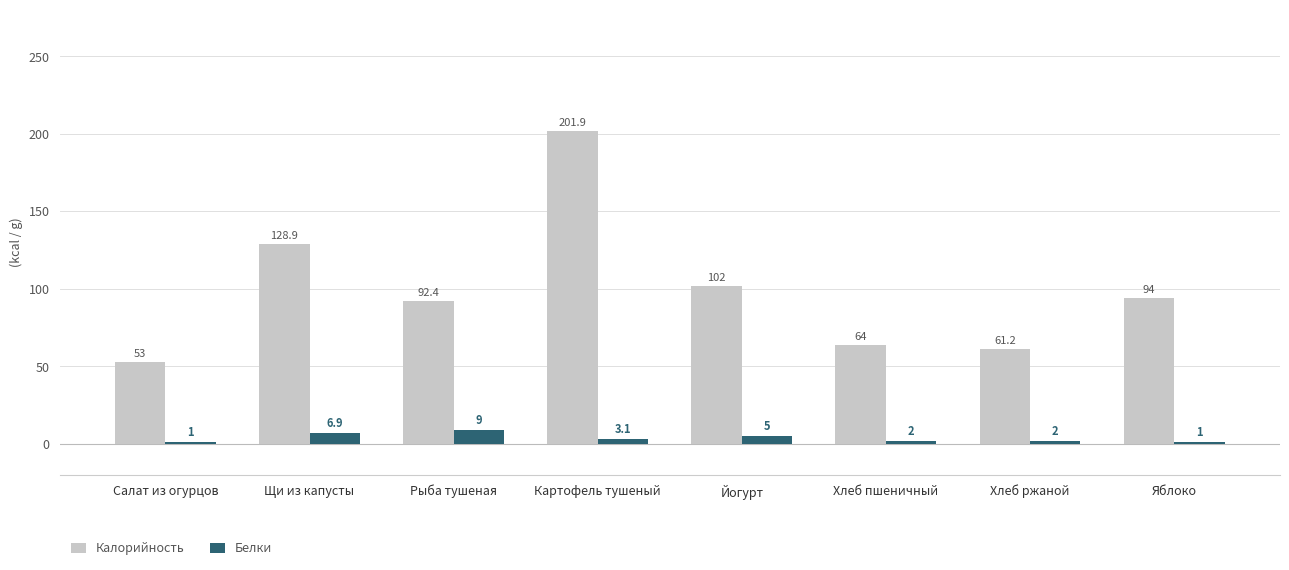

What is the difference between the maximum and minimum values in the Белки series?

8.0